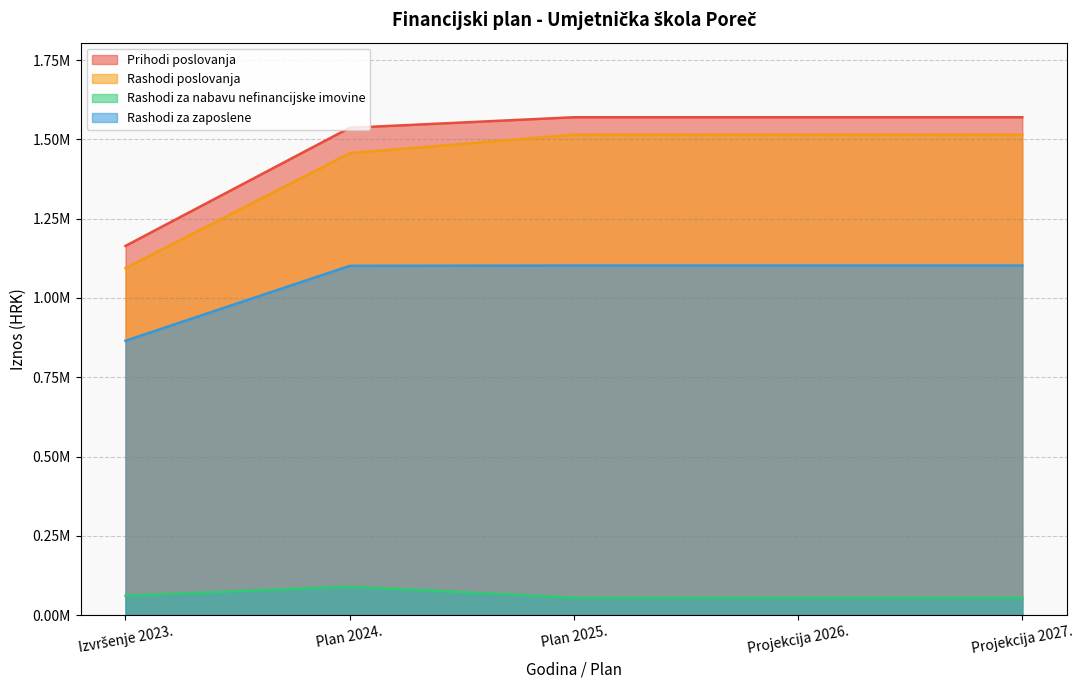

What is the label of the 3rd point from the right?

Plan 2025.